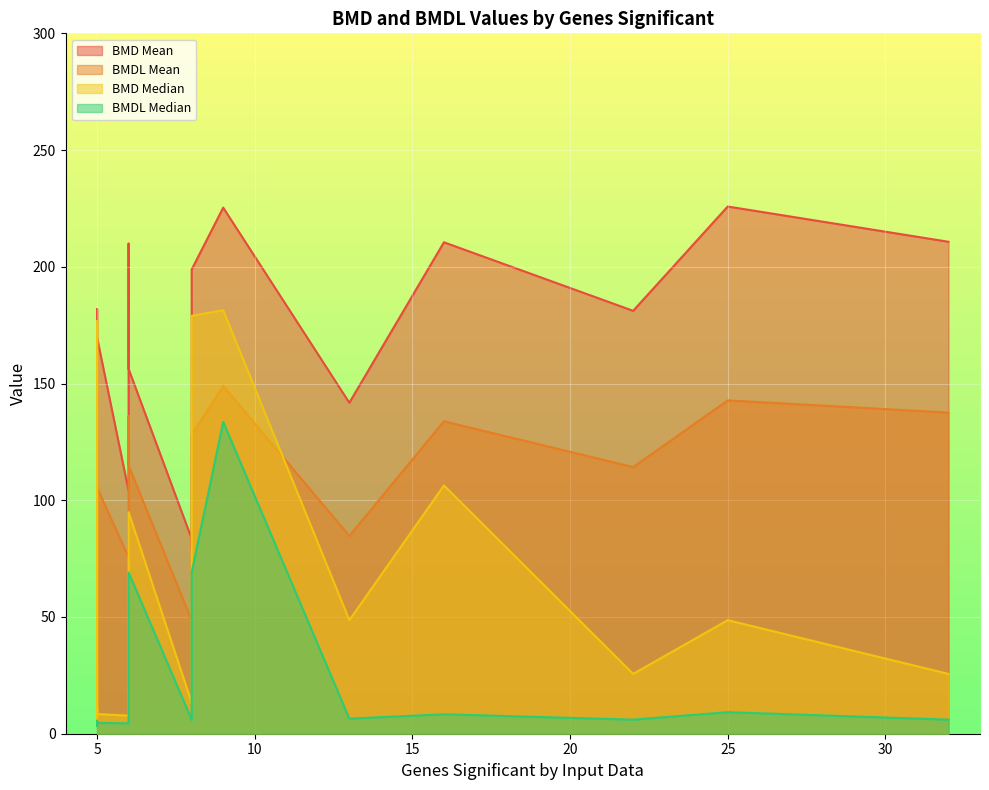

Which series changed the most between 5 and 22?

BMD Median